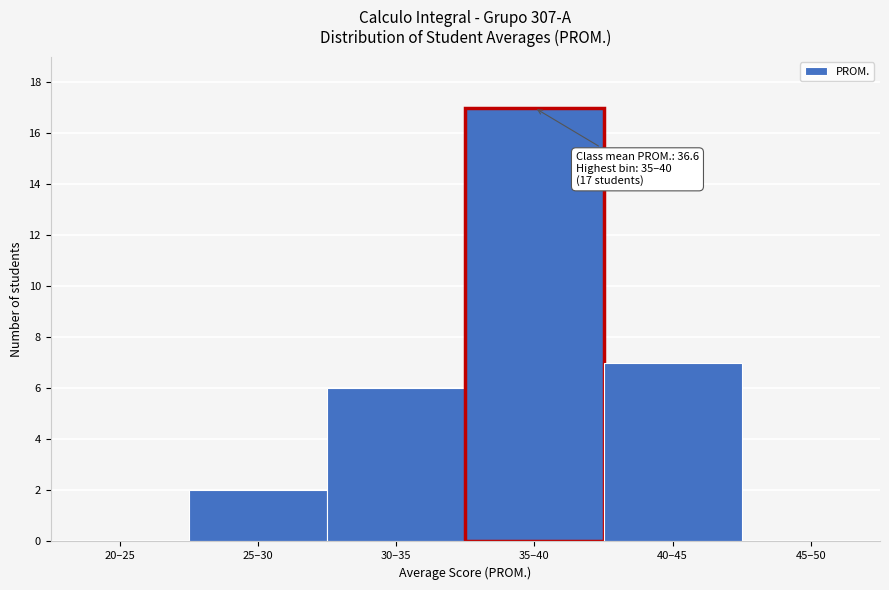

Reading left to right, transcribe all the data shown in this chart.

20–25=0	25–30=2	30–35=6	35–40=17	40–45=7	45–50=0